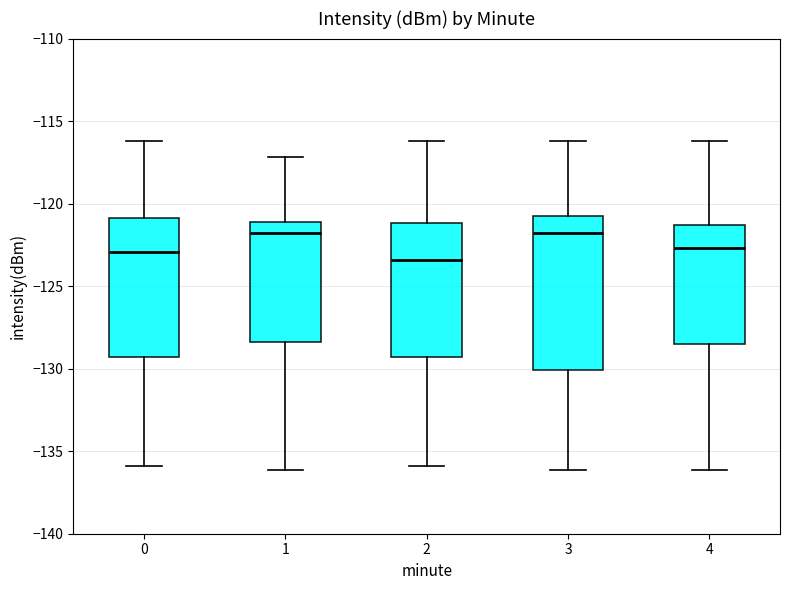

Reading left to right, read every box against the y-axis: the position of its median line, the range the box covers, and the ends of its whiskers. The values are not printed on the chart, so give them approximately, as read against the axis.

0: median -123.0, box -129.5 to -121.0, whiskers -136.0 to -116.0
1: median -122.0, box -128.5 to -121.0, whiskers -136.0 to -117.0
2: median -123.5, box -129.5 to -121.0, whiskers -136.0 to -116.0
3: median -122.0, box -130.0 to -120.5, whiskers -136.0 to -116.0
4: median -122.5, box -128.5 to -121.5, whiskers -136.0 to -116.0